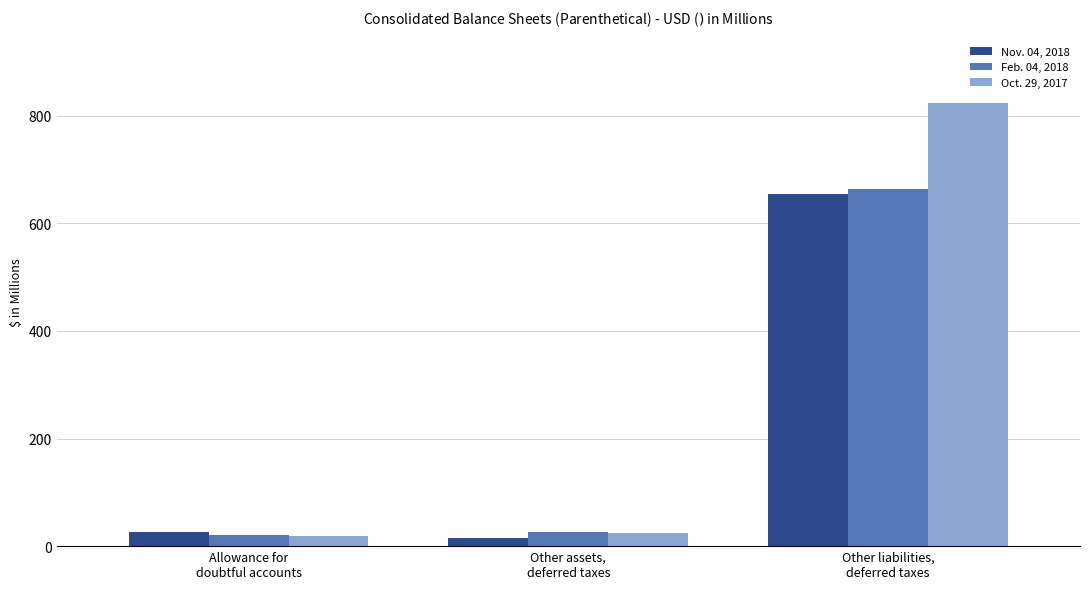

How many bars are there in each group?

3